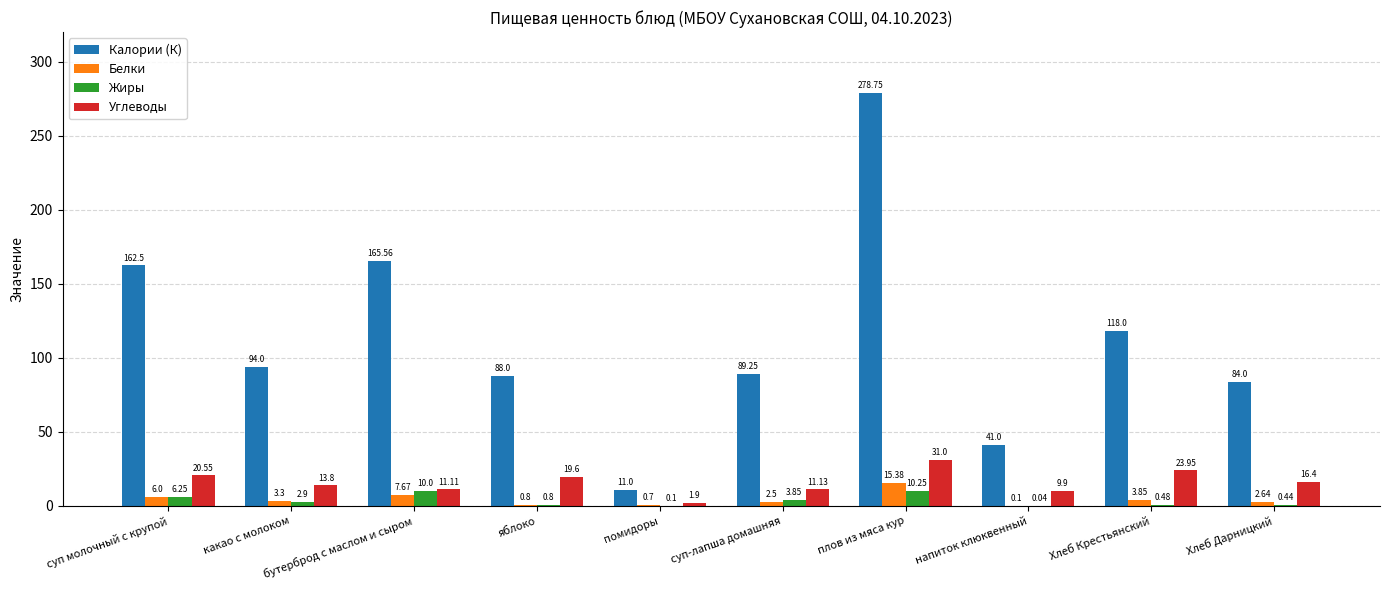

What is the sum of the Калории (К) values at яблоко and какао с молоком?

182.0